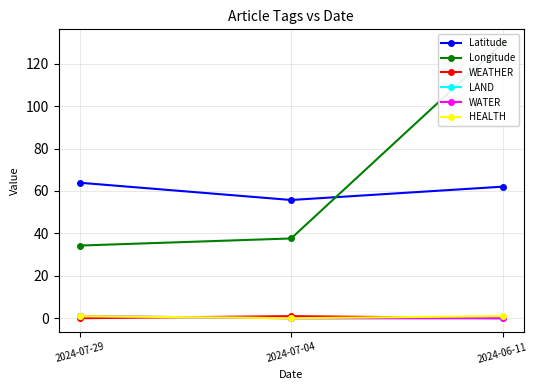

True or false: Longitude has a value of 129.7 at 2024-06-11.

True